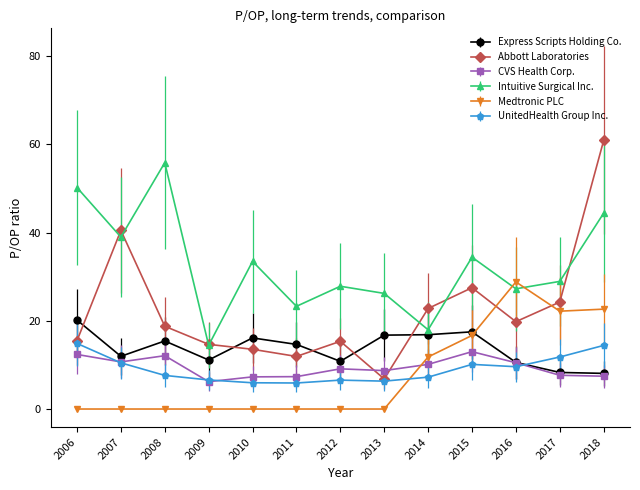

Which series changed the most between 2007 and 2010?

Abbott Laboratories